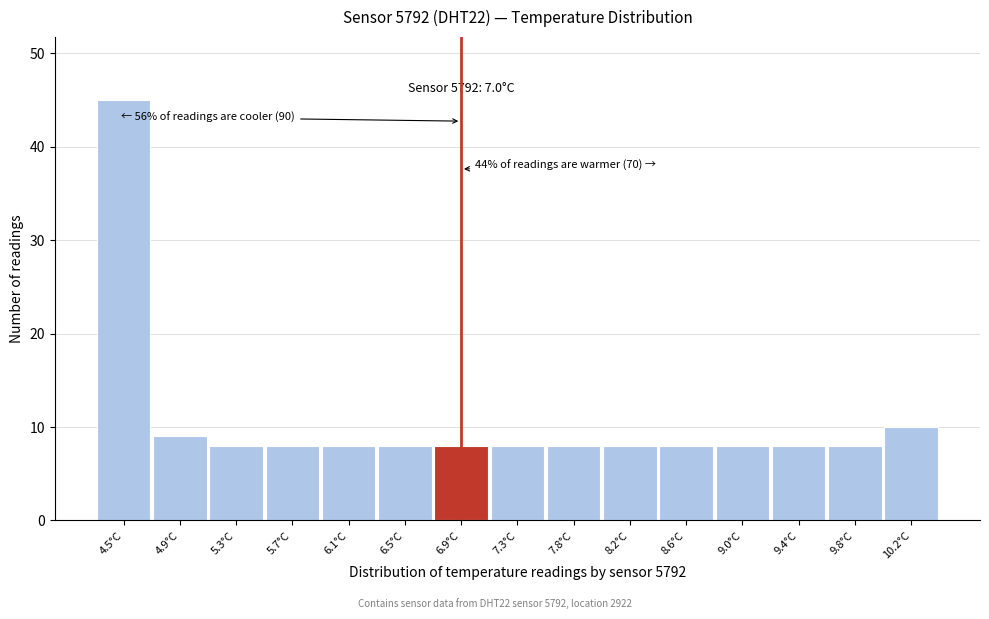

Reading right to left, transcribe all the data shown in this chart.

10.2°C=10	9.8°C=8	9.4°C=8	9.0°C=8	8.6°C=8	8.2°C=8	7.8°C=8	7.3°C=8	6.9°C=8	6.5°C=8	6.1°C=8	5.7°C=8	5.3°C=8	4.9°C=9	4.5°C=45